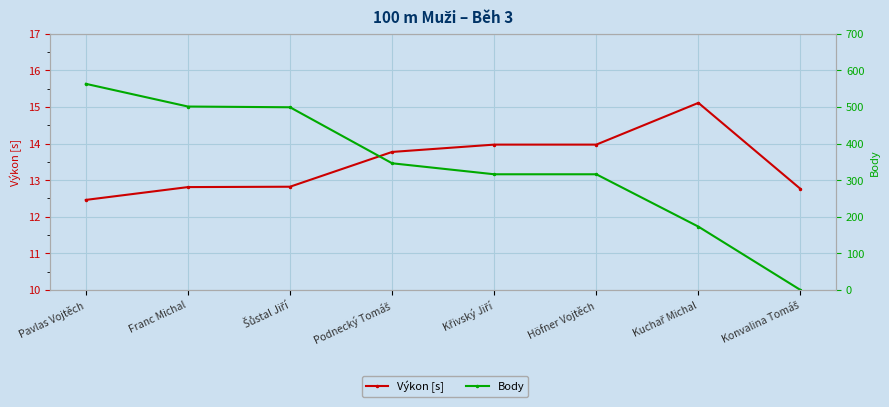

What is the difference between the maximum and second lowest values in the Body series?

390.0